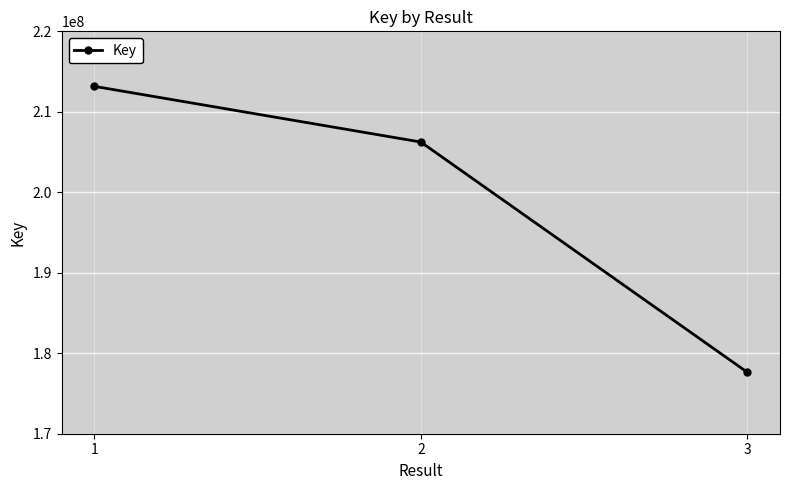

What is the minimum value shown in the chart?

177633198